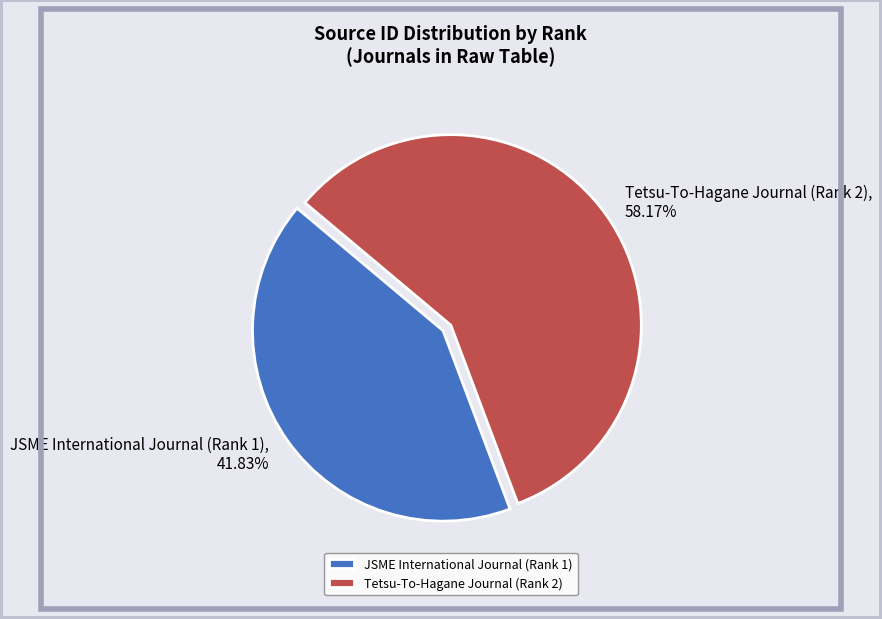

Combined, what portion of the pie is Tetsu-To-Hagane Journal (Rank 2) and JSME International Journal (Rank 1)?

100.0%